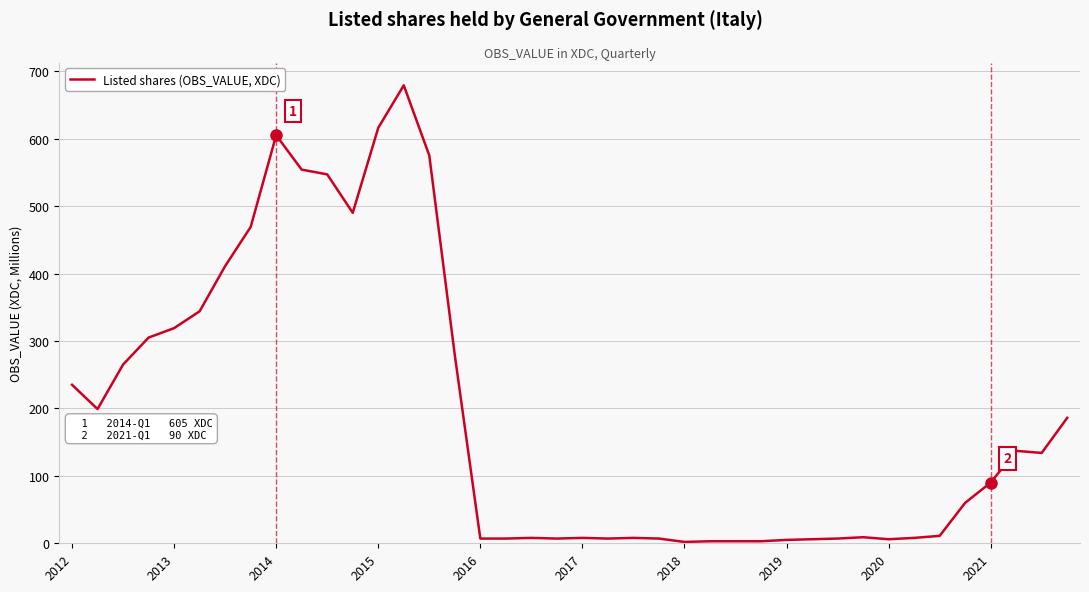

What is the maximum value shown in the chart?

679